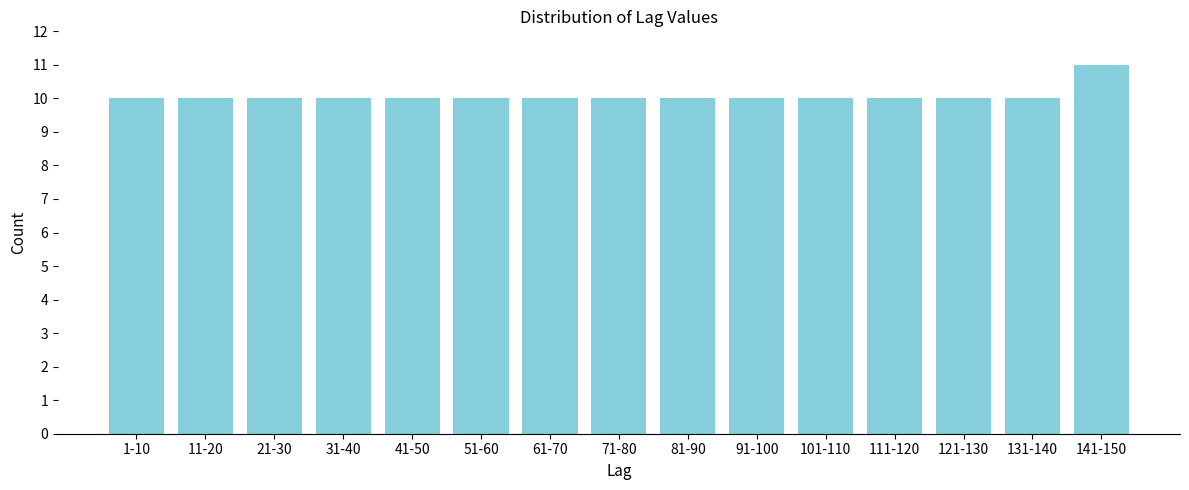

Reading right to left, transcribe all the data shown in this chart.

141-150=11	131-140=10	121-130=10	111-120=10	101-110=10	91-100=10	81-90=10	71-80=10	61-70=10	51-60=10	41-50=10	31-40=10	21-30=10	11-20=10	1-10=10